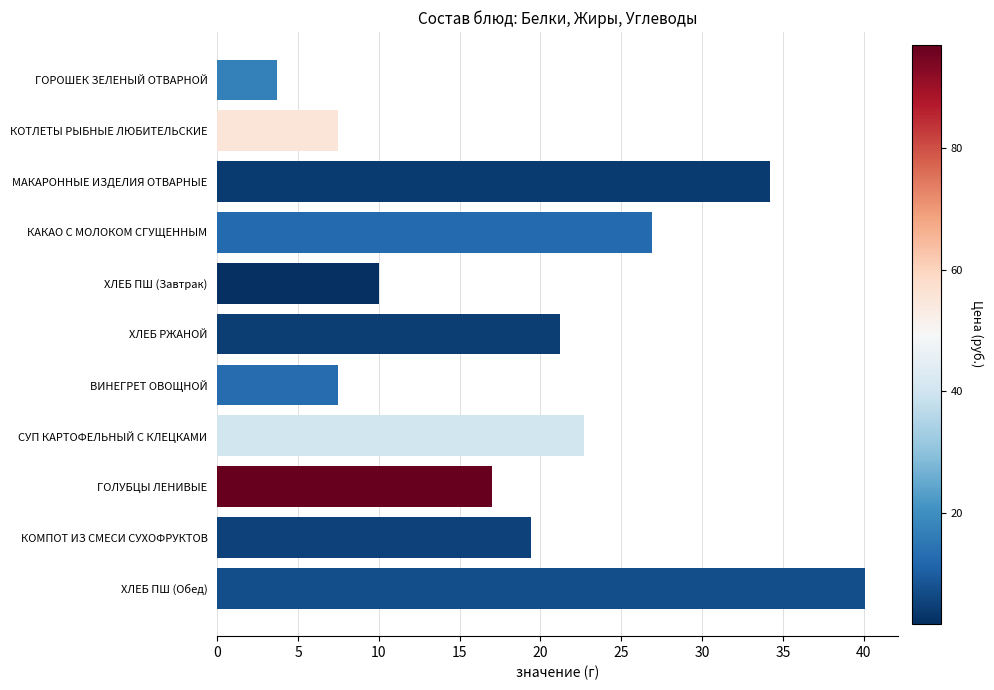

At which category does the chart reach its peak across all series?

ХЛЕБ ПШ (Обед)